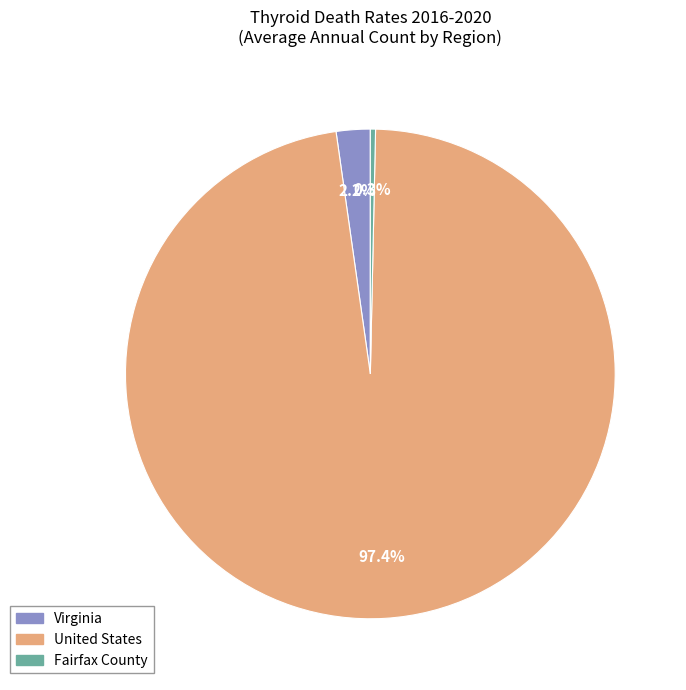

Does any single category account for the majority?

Yes